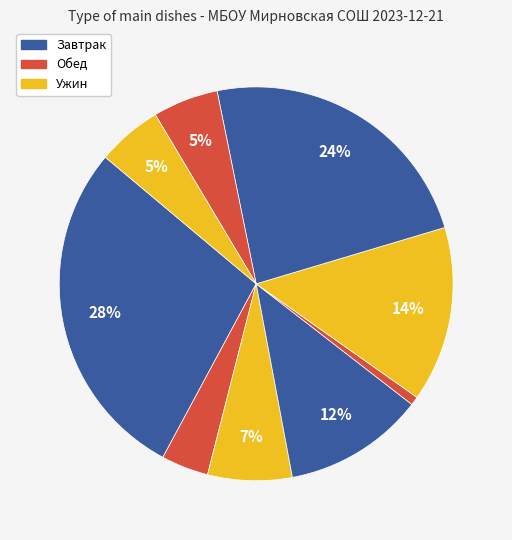

How many slices are in this pie chart?

9